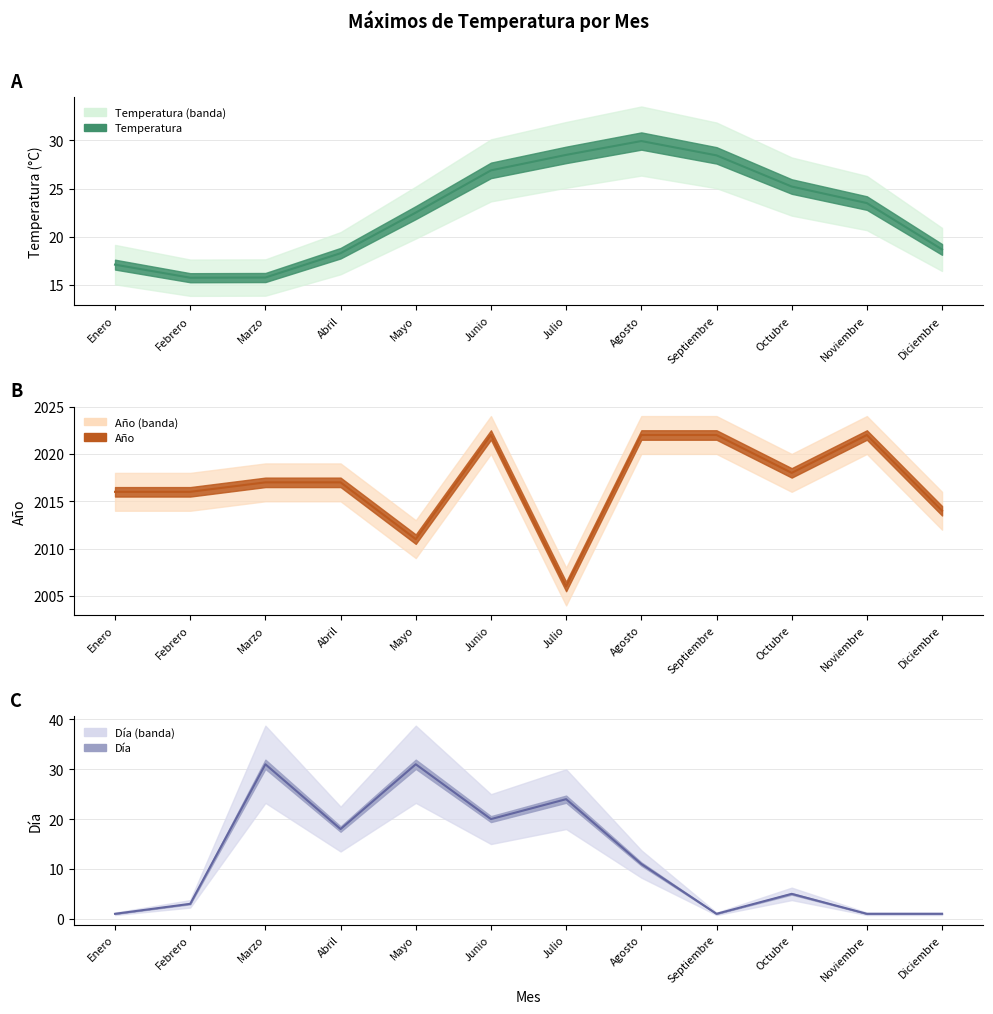

What is the label of the 11th point from the left?

Noviembre